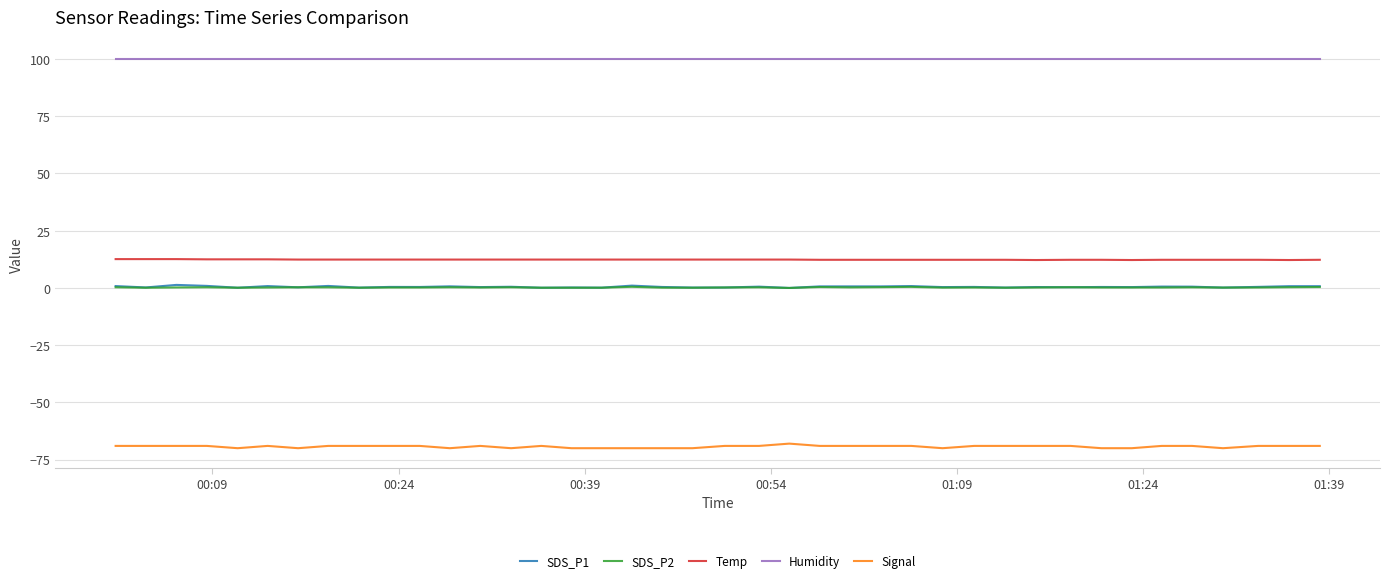

What is the maximum value shown in the chart?

99.9